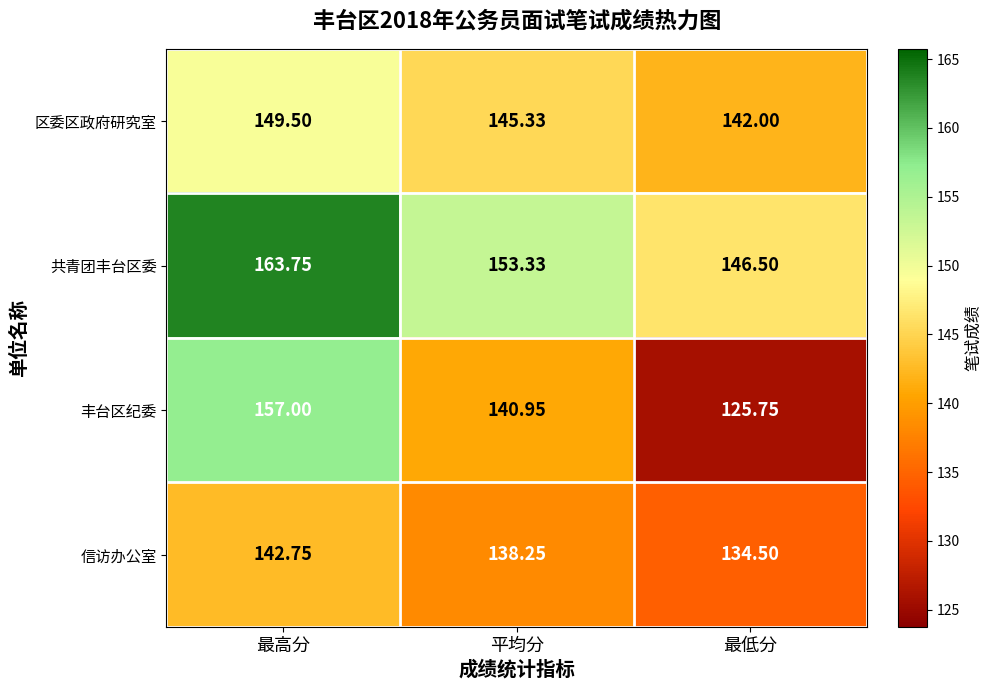

Which series has the largest range (max minus min)?

丰台区纪委